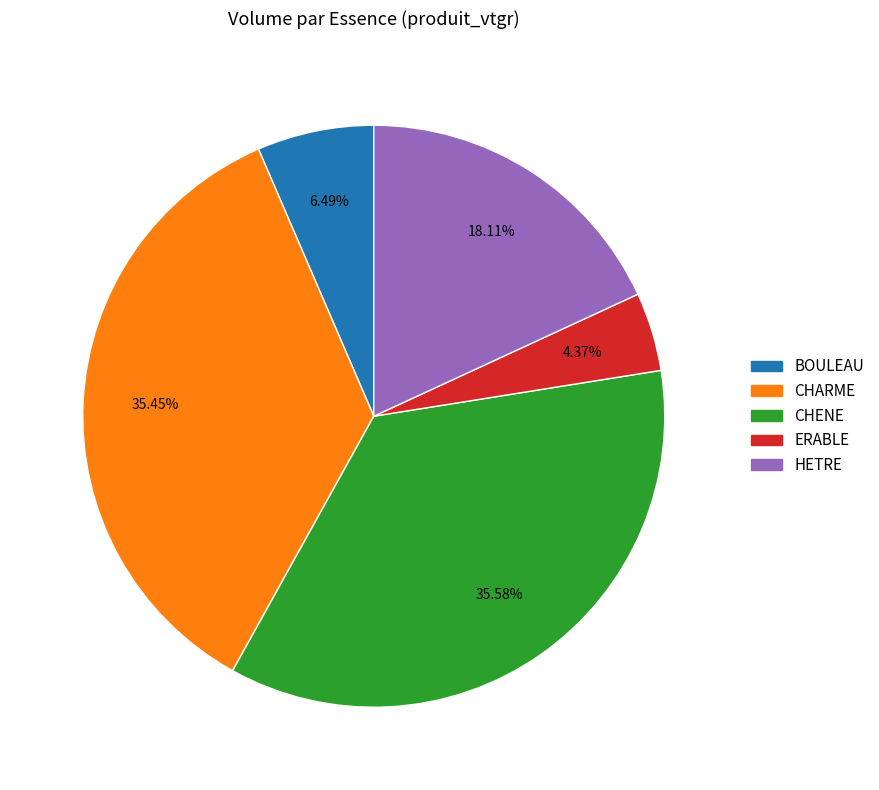

To the nearest percent, what is the average slice percentage?

20%